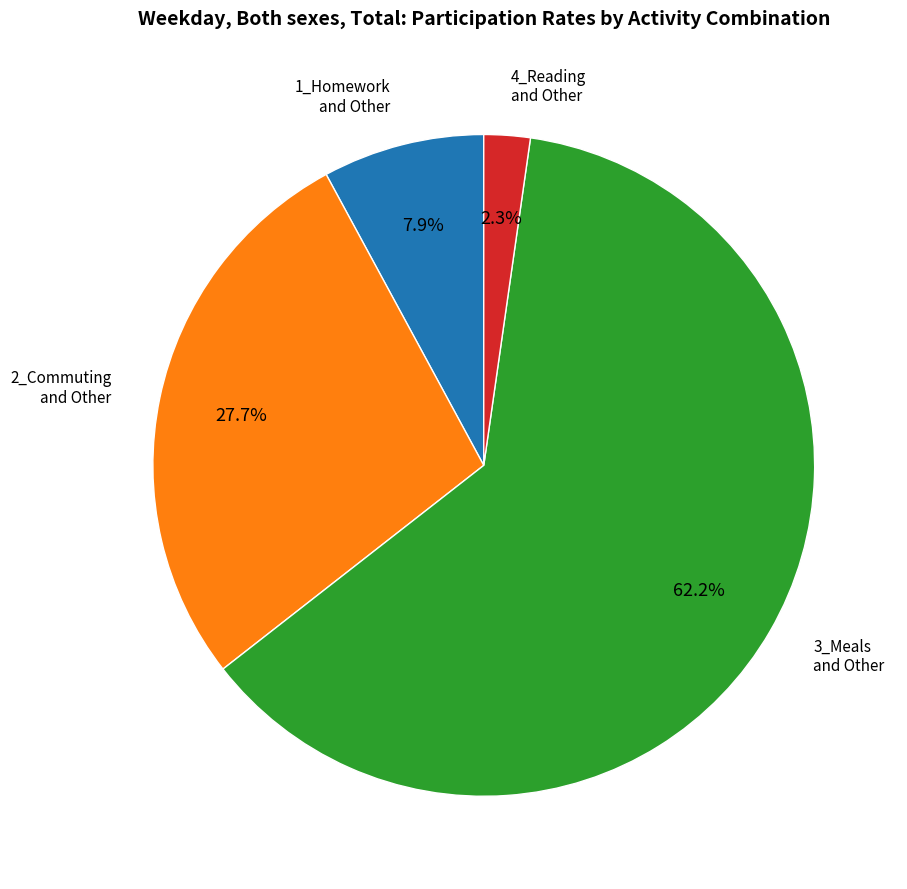

Is there any slice that represents more than half of the pie?

Yes